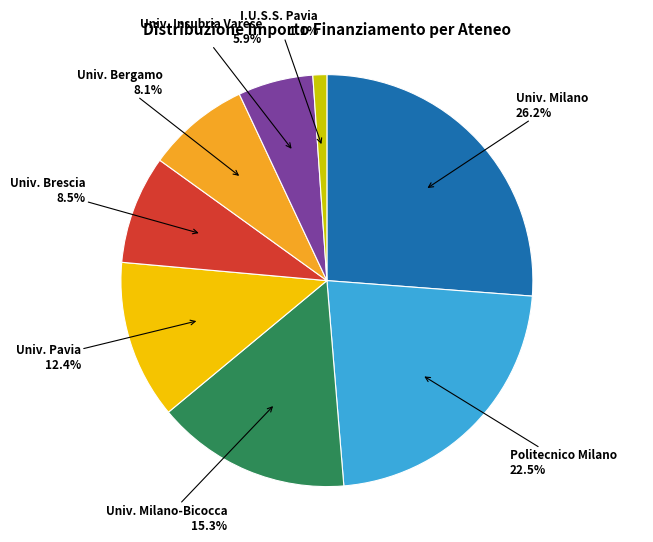

What is the smallest slice in the pie chart?

I.U.S.S. Pavia